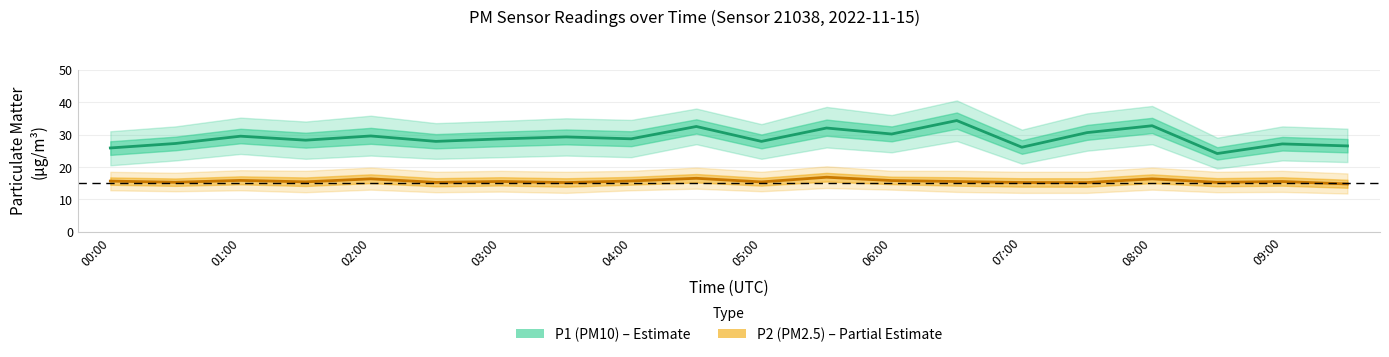

What is the sum of the P1 (PM10) values at 01:00 and 16?

59.9